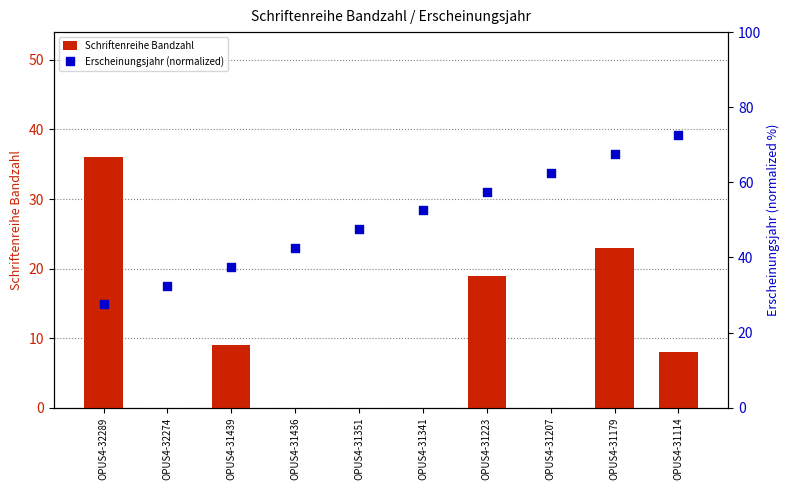

Which series has the widest spread of Y values?

Erscheinungsjahr (normalized)